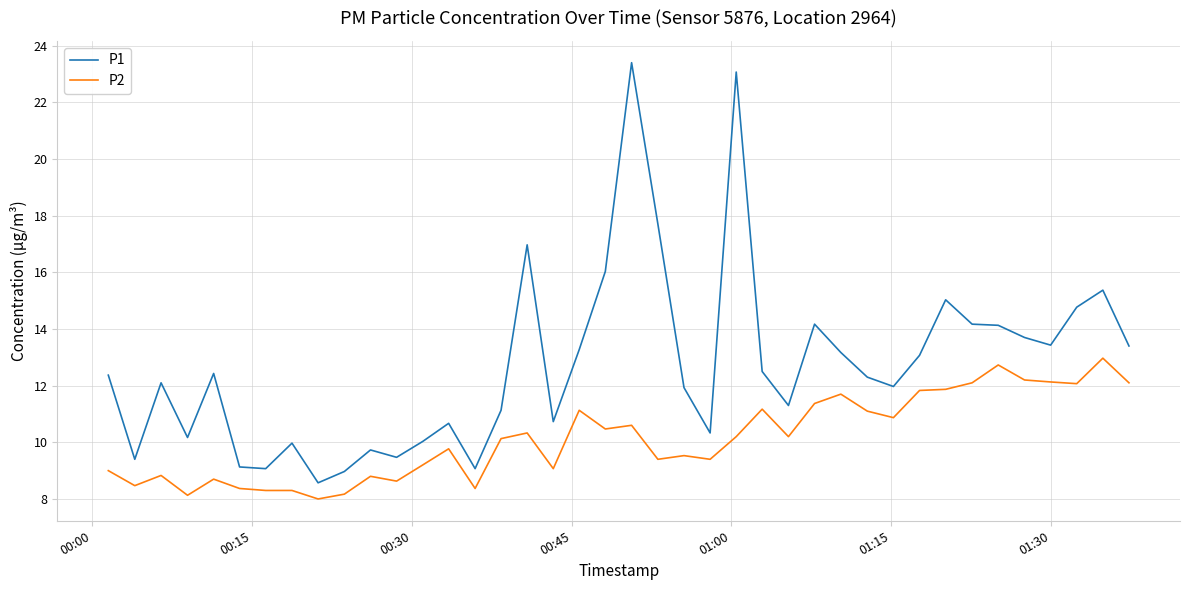

How many lines are shown in the chart?

2